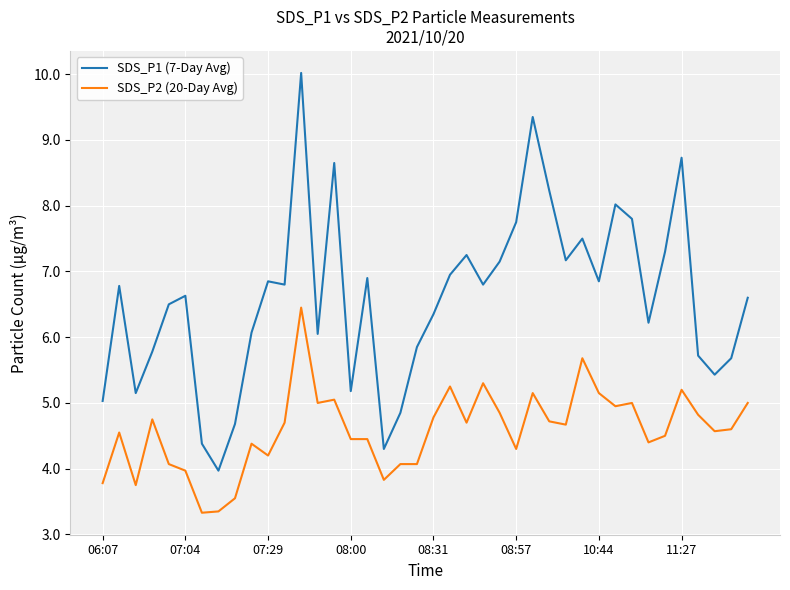

What is the maximum value for SDS_P1 (7-Day Avg)?

10.0